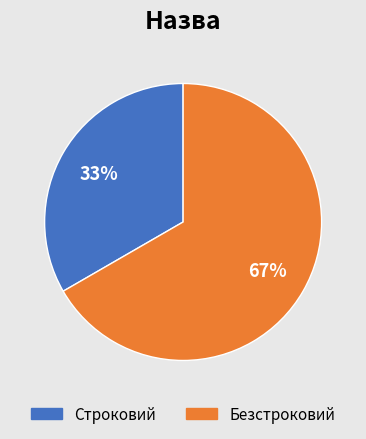

The Безстроковий slice represents 67% of the pie. True or false?

True